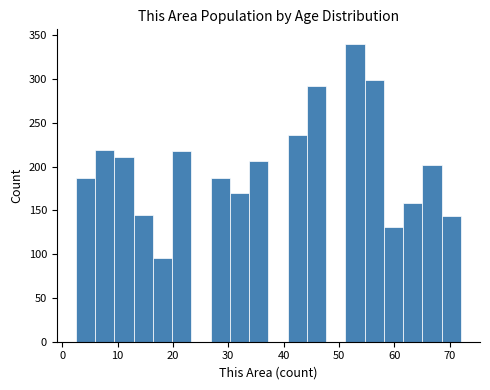

Around what value on the x-axis is the tallest bar? Give the approximate position of its centre, as read against the axis.

53